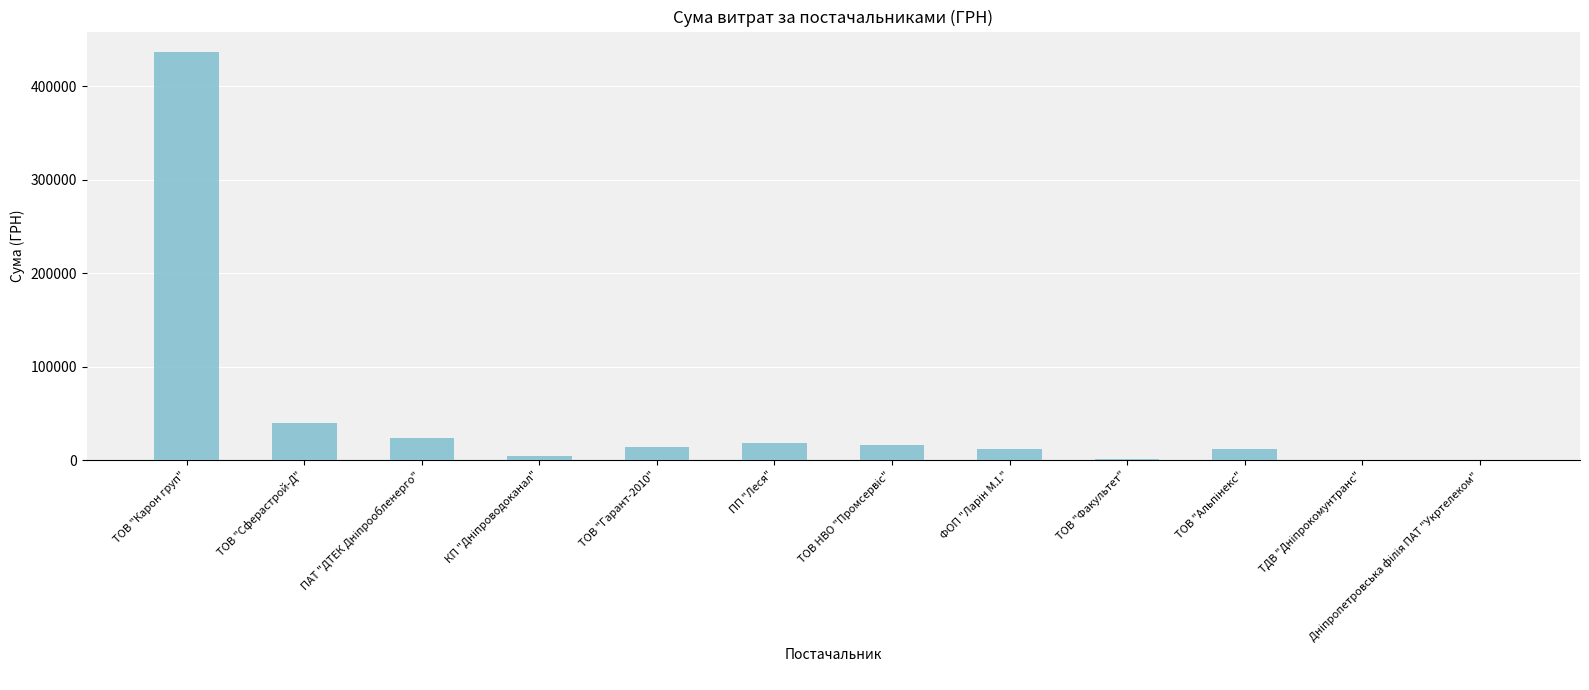

How many values exceed 13605?

6